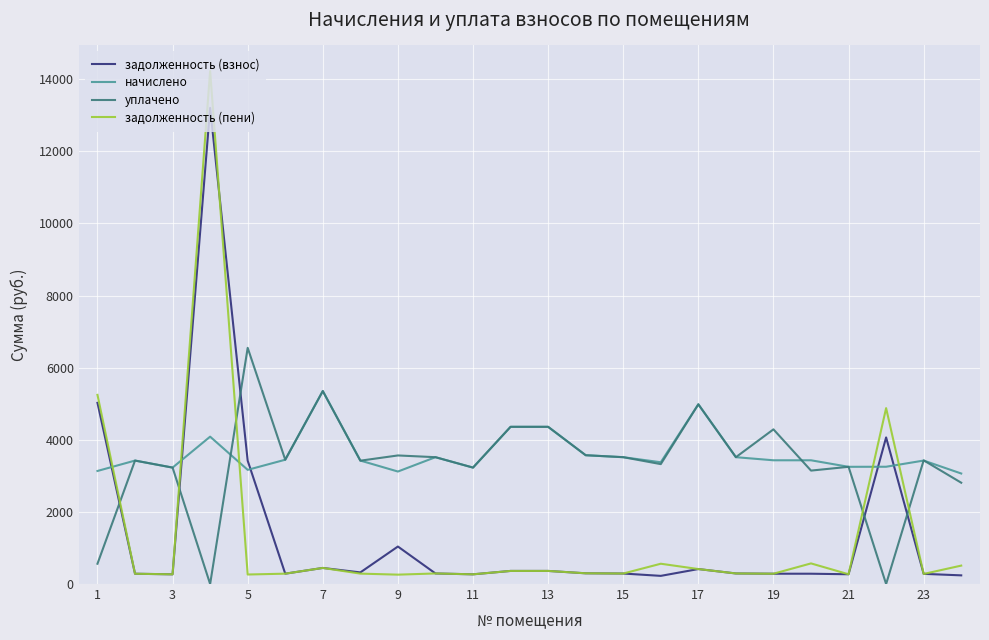

What is the sum of all уплачено values?

80866.0